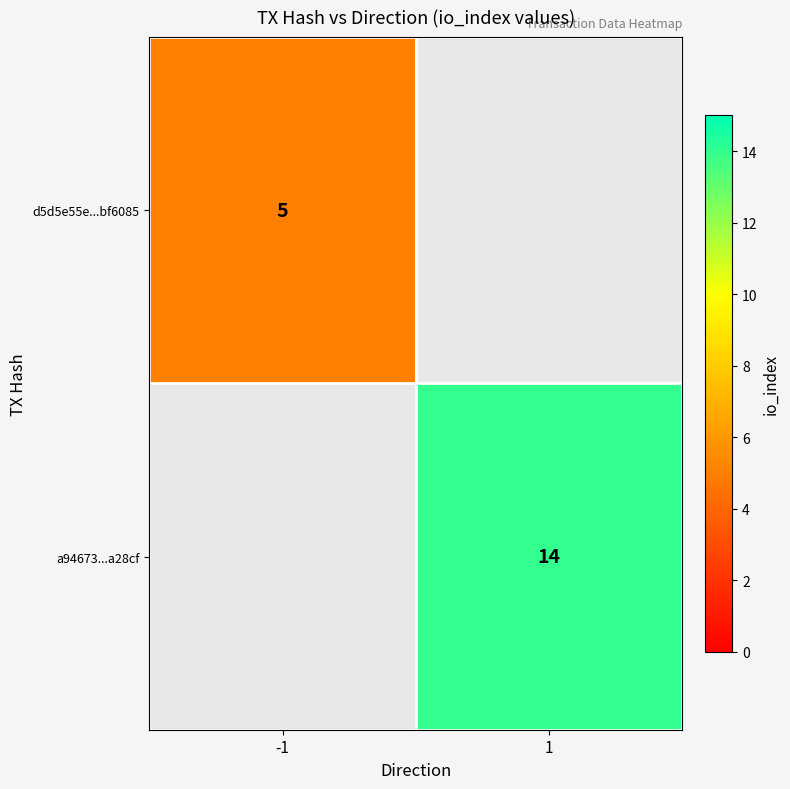

The d5d5e55e...bf6085 series shows 7 at -1. True or false?

False